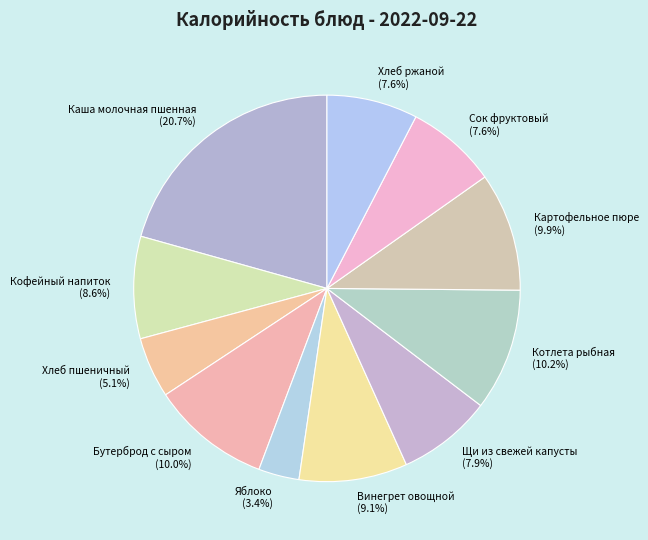

To the nearest percent, what is the combined percentage of Винегрет овощной and Бутерброд с сыром?

19%